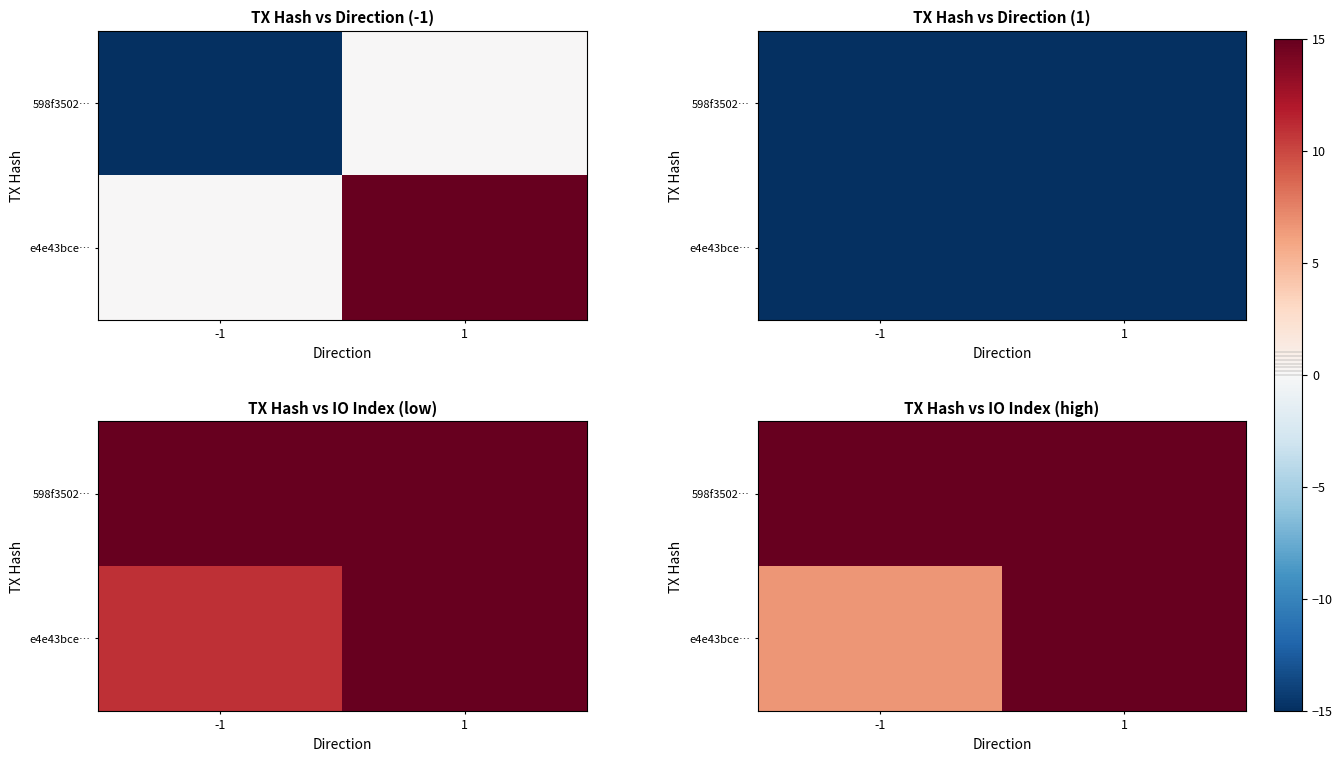

At which category is the sum across all series the highest?

-1